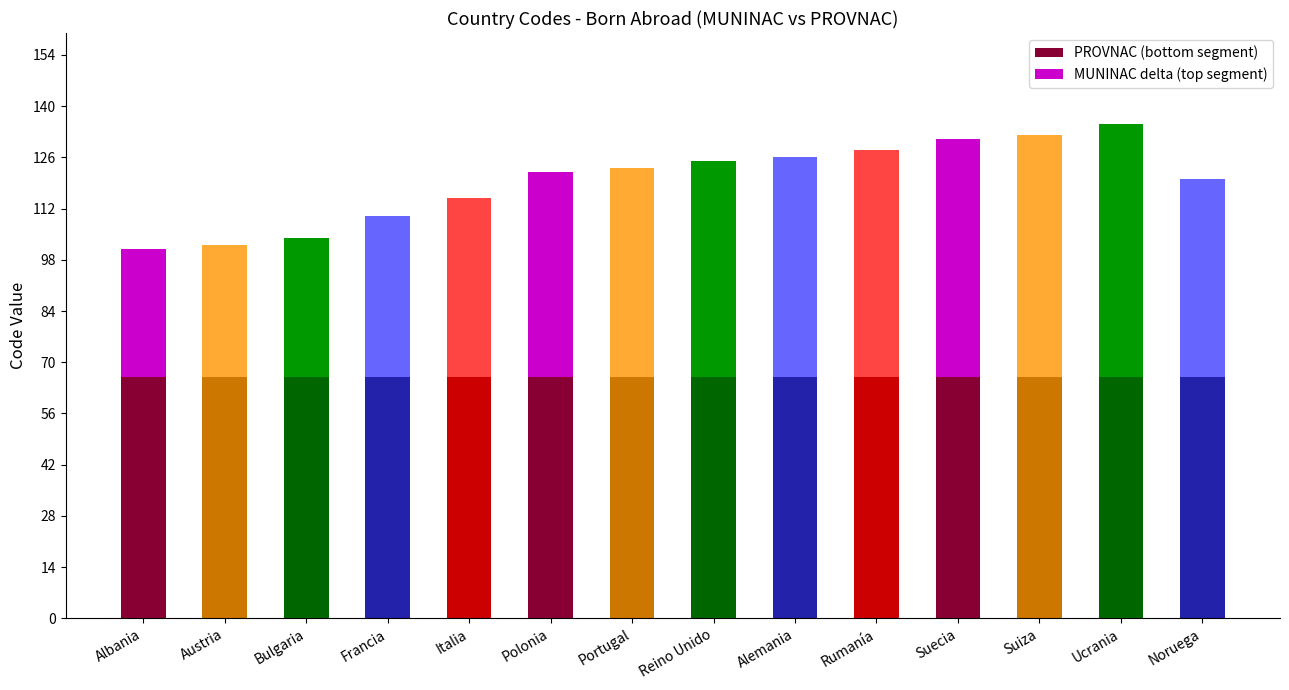

Reading left to right, list the values for the PROVNAC series.

66	66	66	66	66	66	66	66	66	66	66	66	66	66